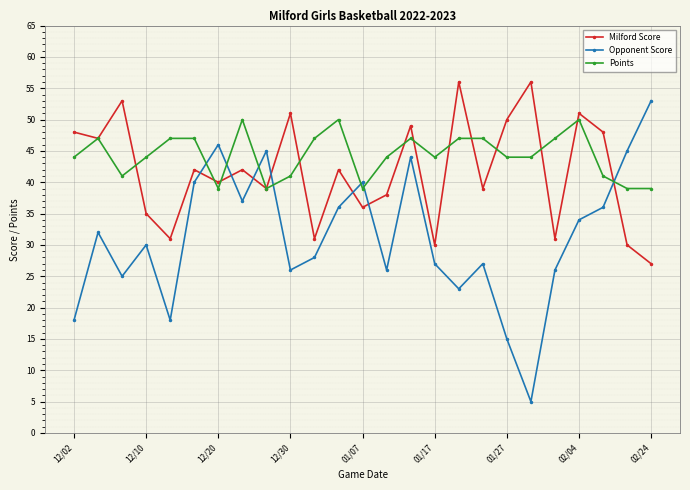

What is the value of the Points point at the 13th from the left?

39